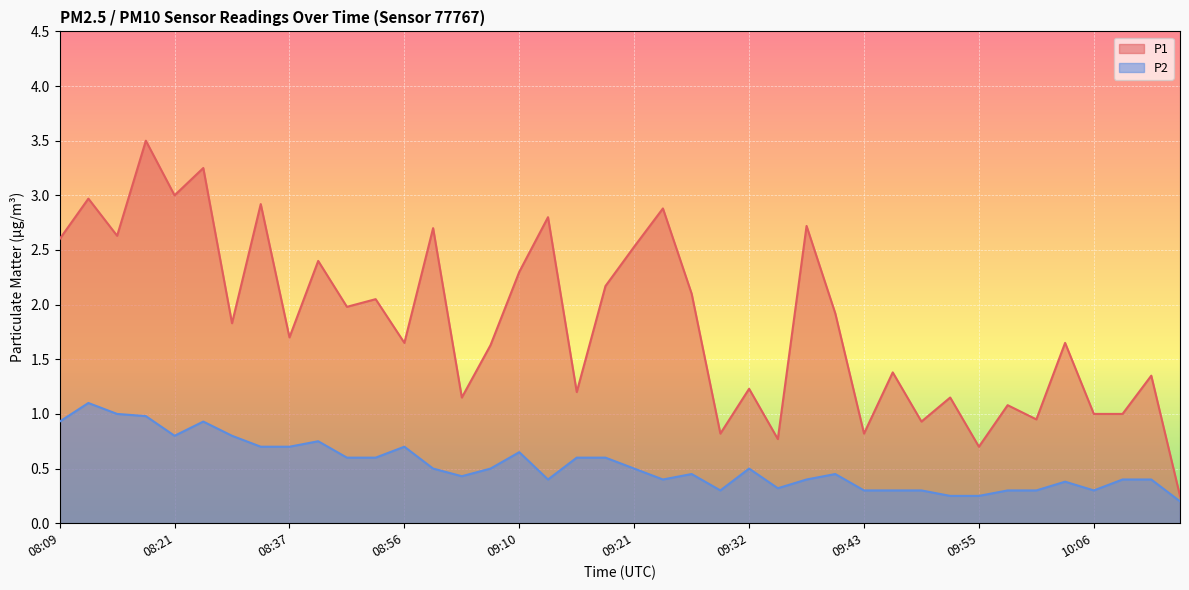

What position from the left is 08:40?

10